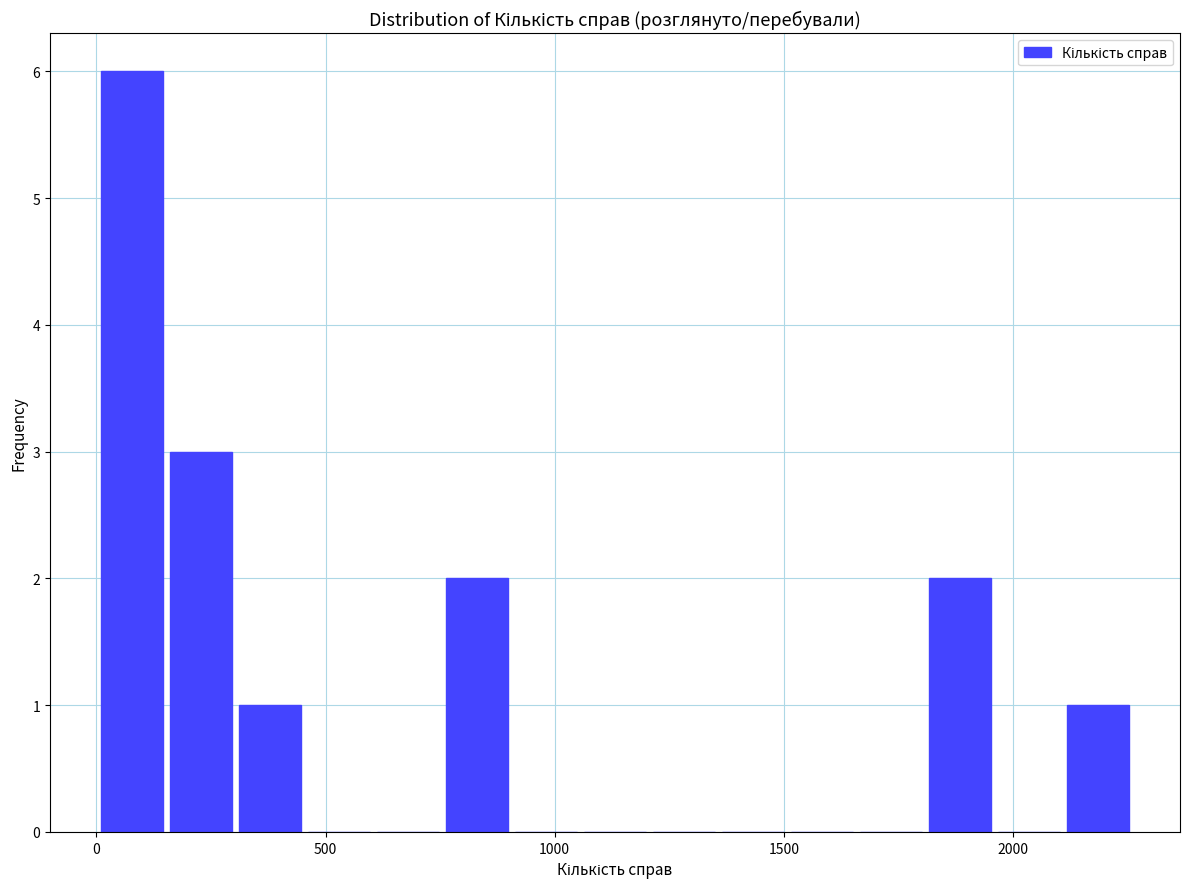

Around what value on the x-axis is the tallest bar? Give the approximate position of its centre, as read against the axis.

100